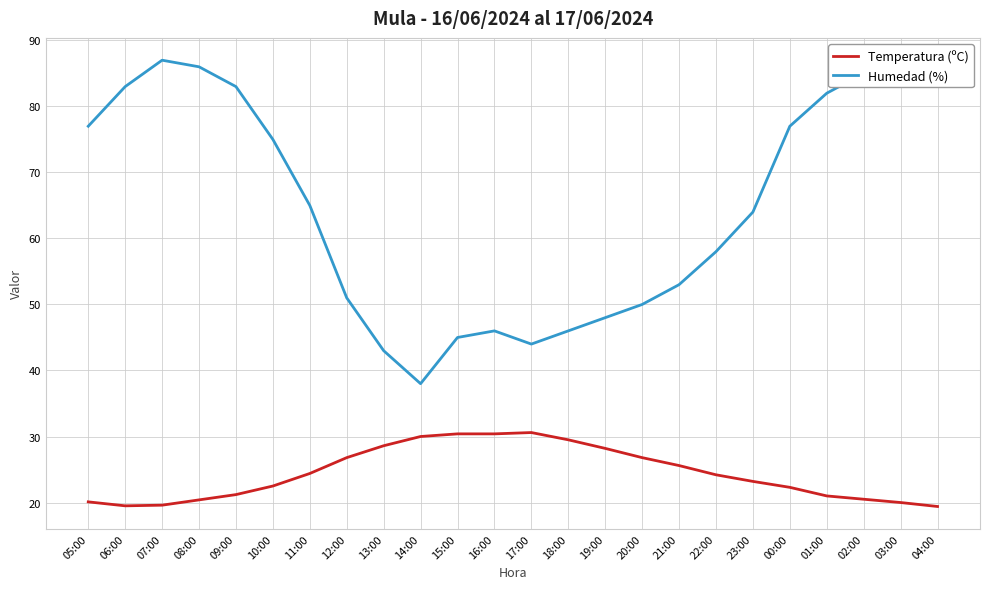

Rank the series by their maximum value, from highest to lowest.

Humedad (%), Temperatura (ºC)